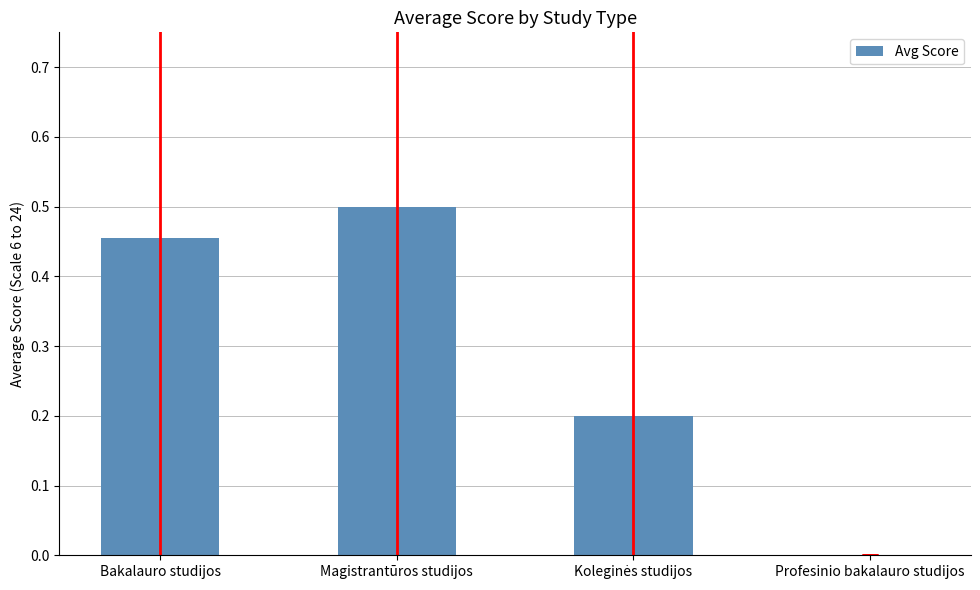

Is it true that the value at Magistrantūros studijos is 0.8?

False